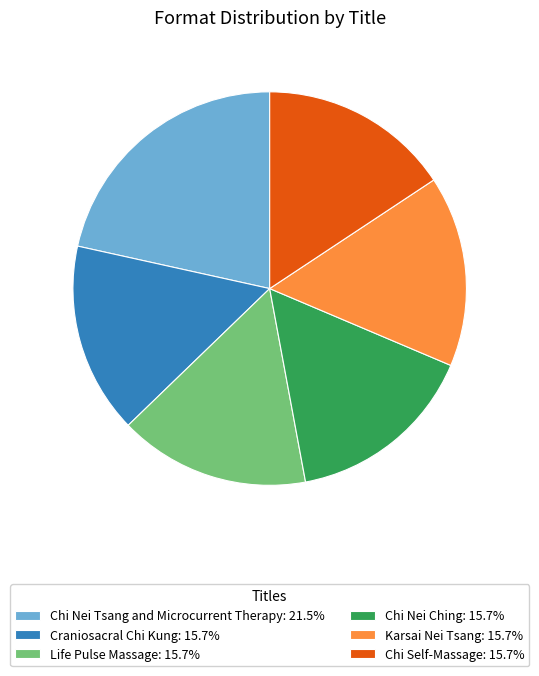

Approximately how many times larger is the value at Craniosacral Chi Kung: 15.7% compared to Karsai Nei Tsang: 15.7%?

1.0